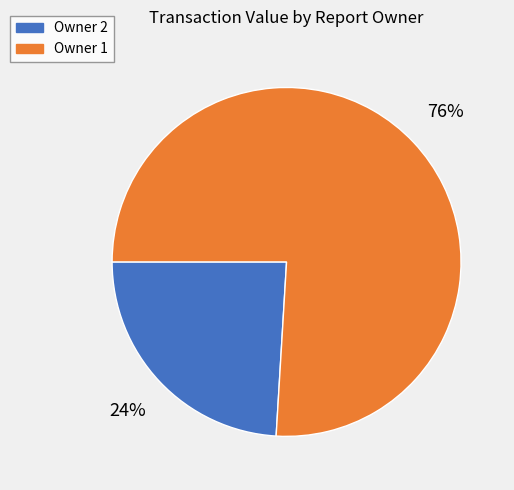

Is there a majority slice in this chart?

Yes